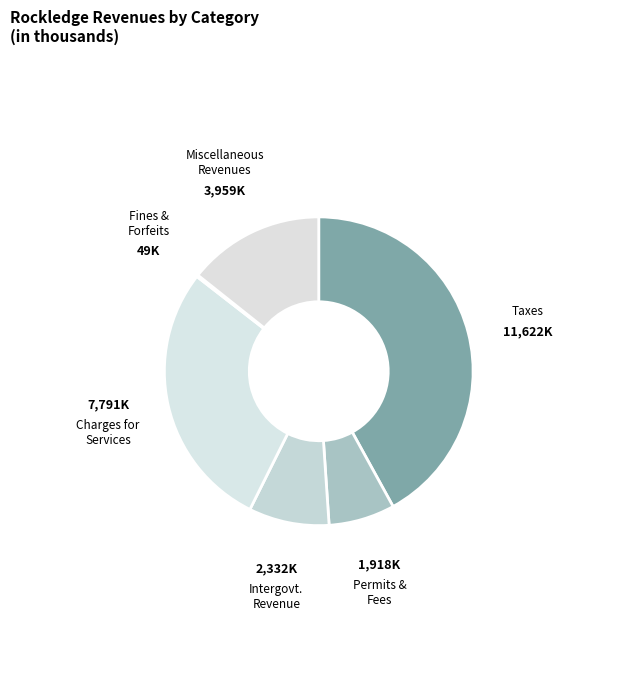

Count the number of slices in the pie.

6